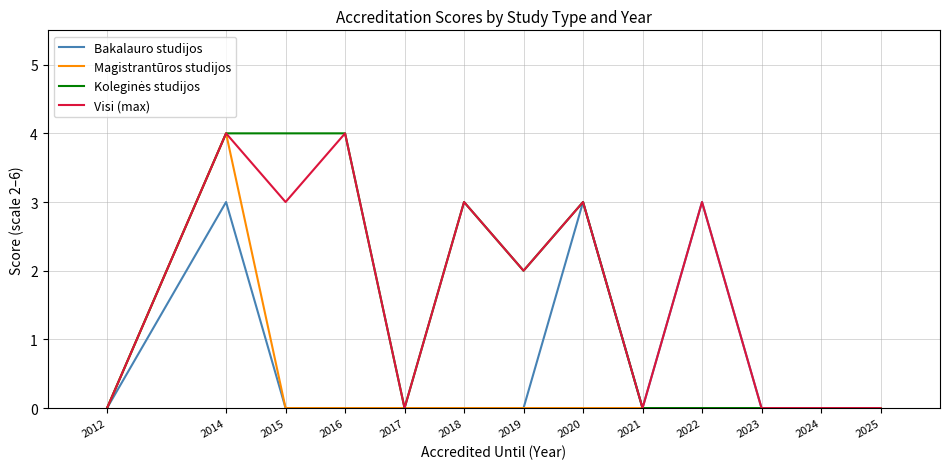

How many lines are shown in the chart?

4